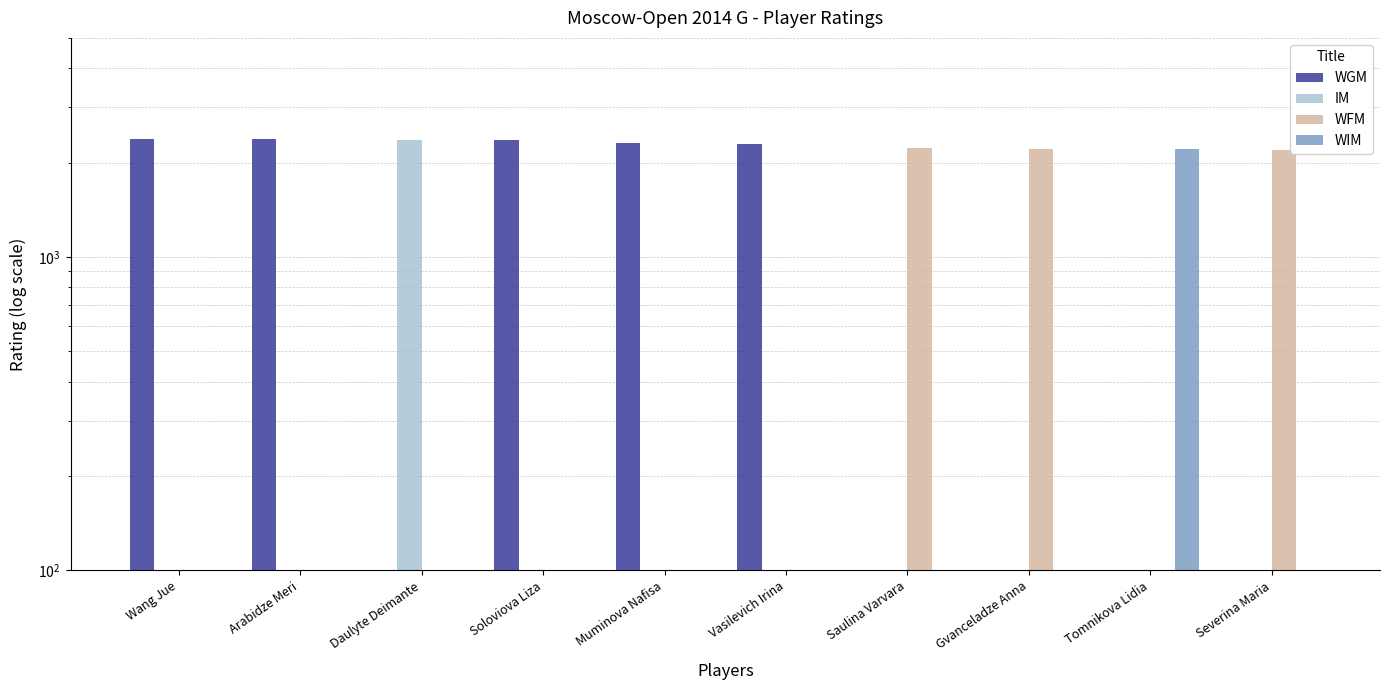

Is it true that WFM equals 0 at Tomnikova Lidia?

True